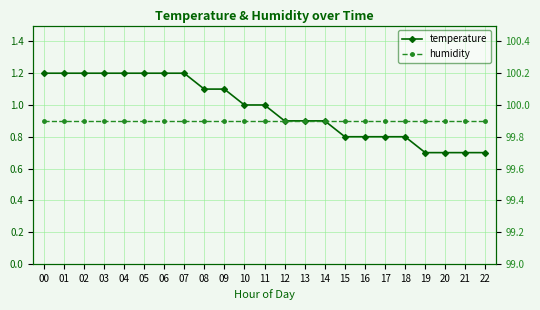

How many distinct data groups are displayed?

2